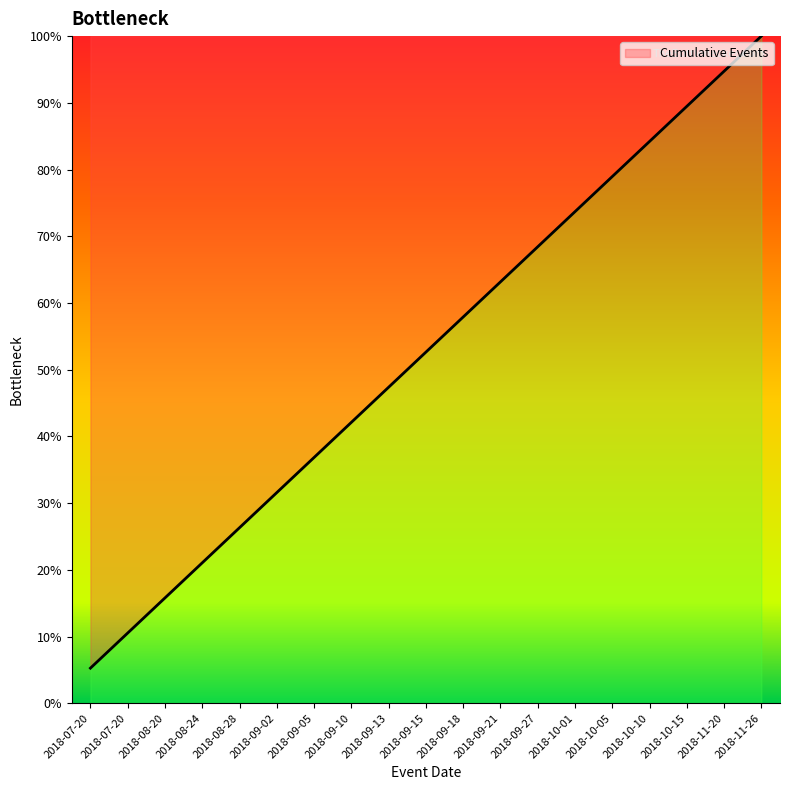

Reading left to right, extract all data points from this chart.

2018-07-20=5.3	2018-07-20=10.5	2018-08-20=15.8	2018-08-24=21.1	2018-08-28=26.3	2018-09-02=31.6	2018-09-05=36.8	2018-09-10=42.1	2018-09-13=47.4	2018-09-15=52.6	2018-09-18=57.9	2018-09-21=63.2	2018-09-27=68.4	2018-10-01=73.7	2018-10-05=78.9	2018-10-10=84.2	2018-10-15=89.5	2018-11-20=94.7	2018-11-26=100.0